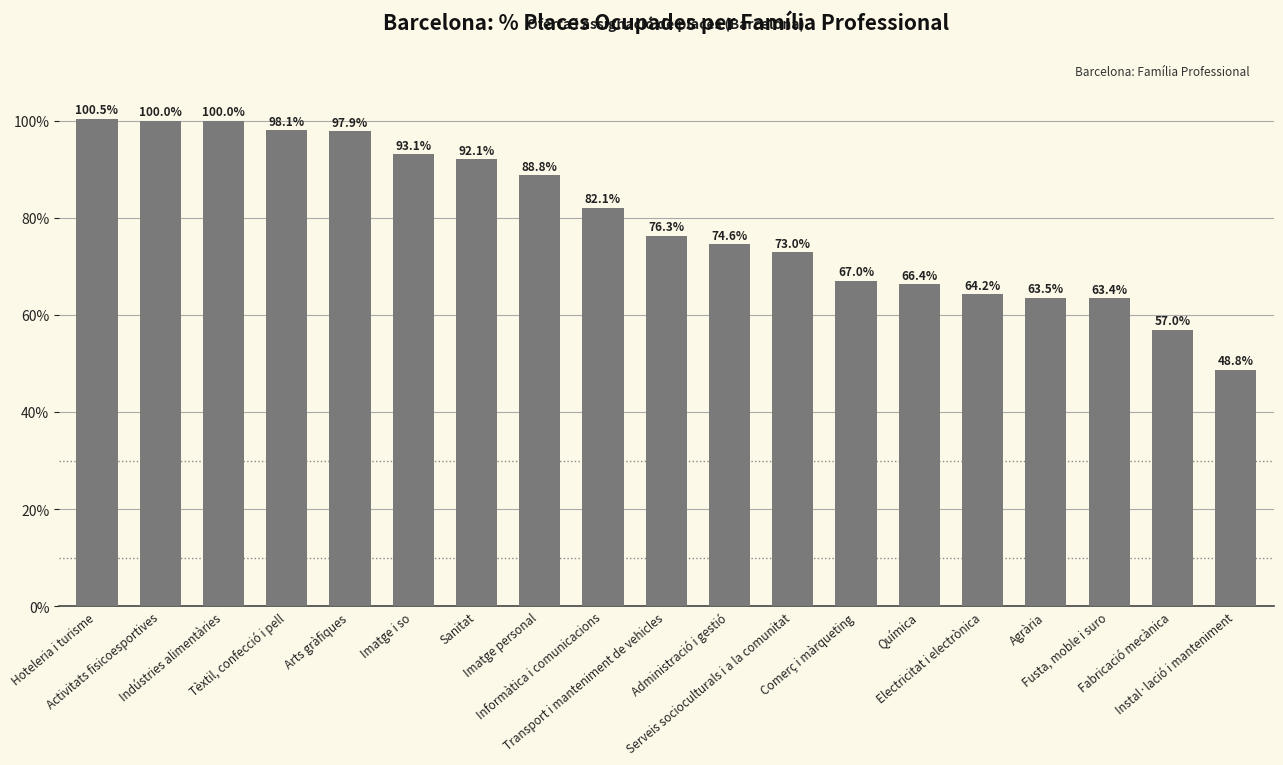

Is it true that the value at Serveis socioculturals i a la comunitat is 1.0?

False